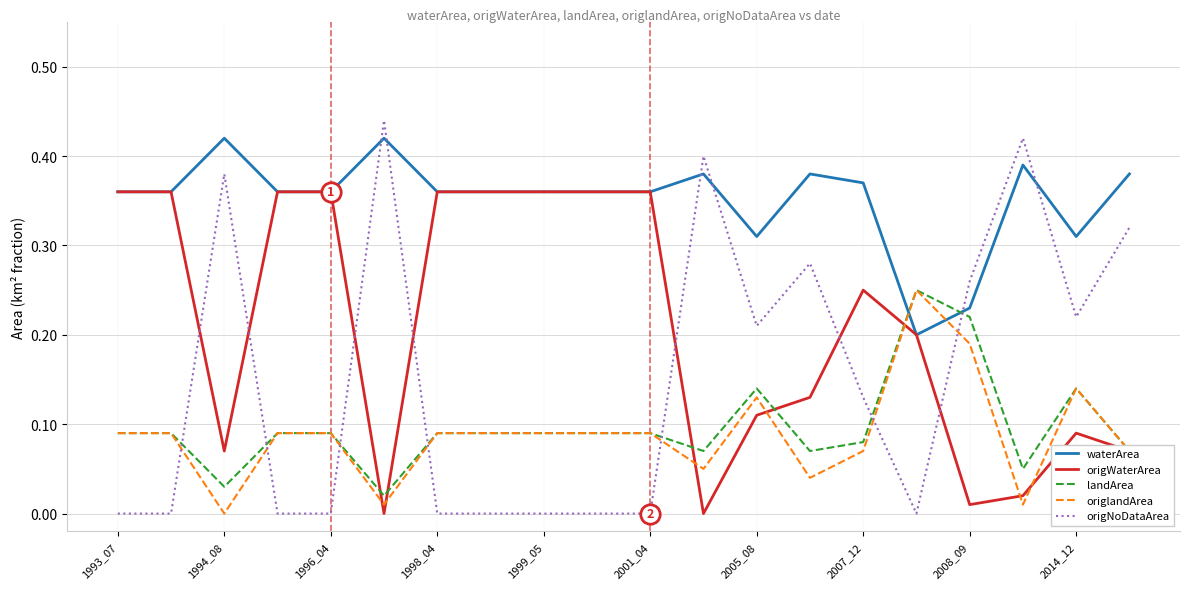

True or false: waterArea has more than 2 points higher than both neighbors.

True